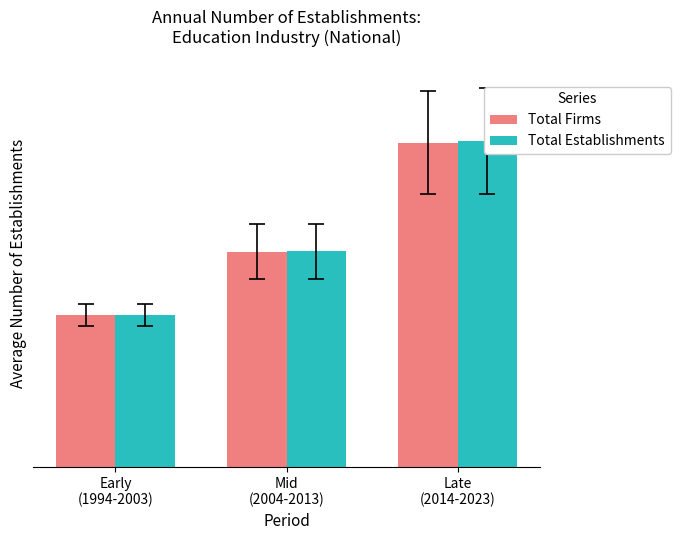

List the series in order of their peak value, lowest first.

Total Firms, Total Establishments